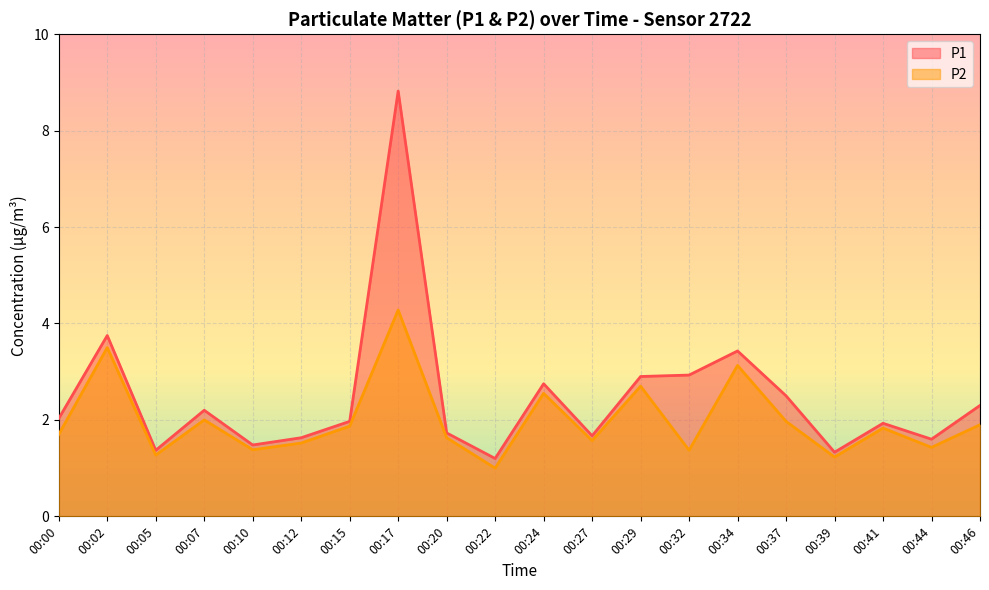

What is the value of the P1 point at the 9th from the left?

1.7